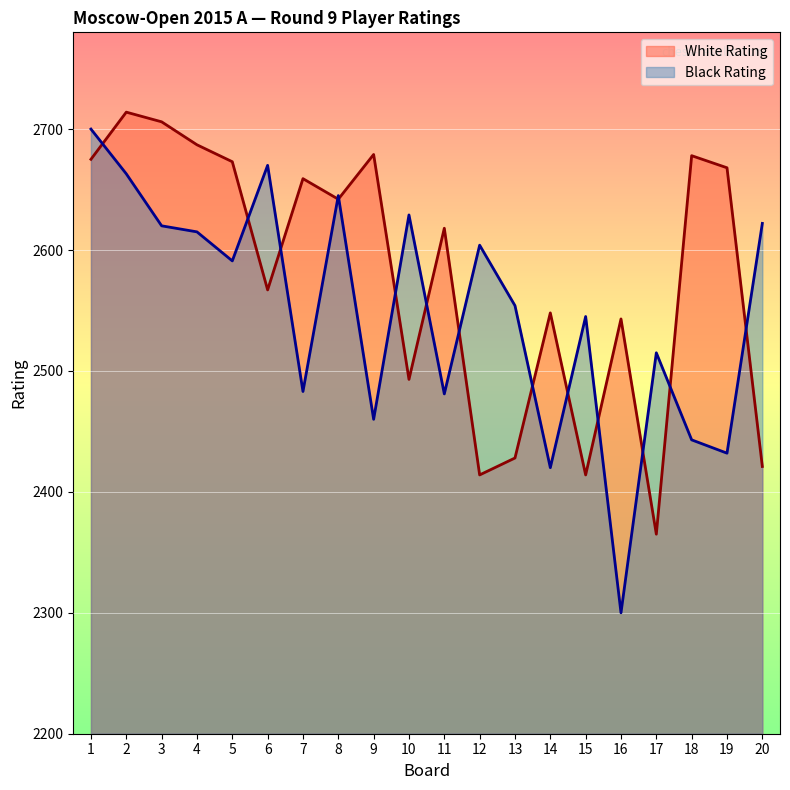

How many times do Black Rating and White Rating cross each other?

14